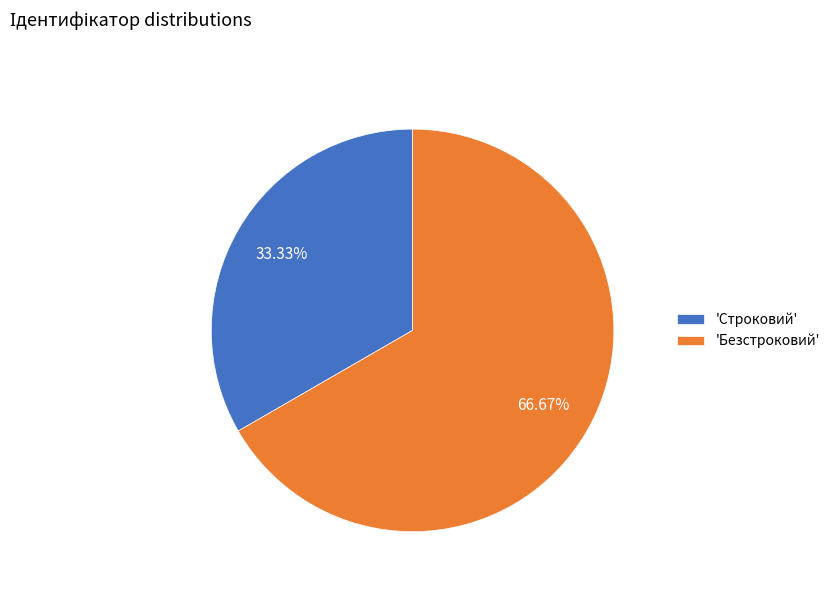

Rank the categories by value from highest to lowest.

'Безстроковий', 'Строковий'